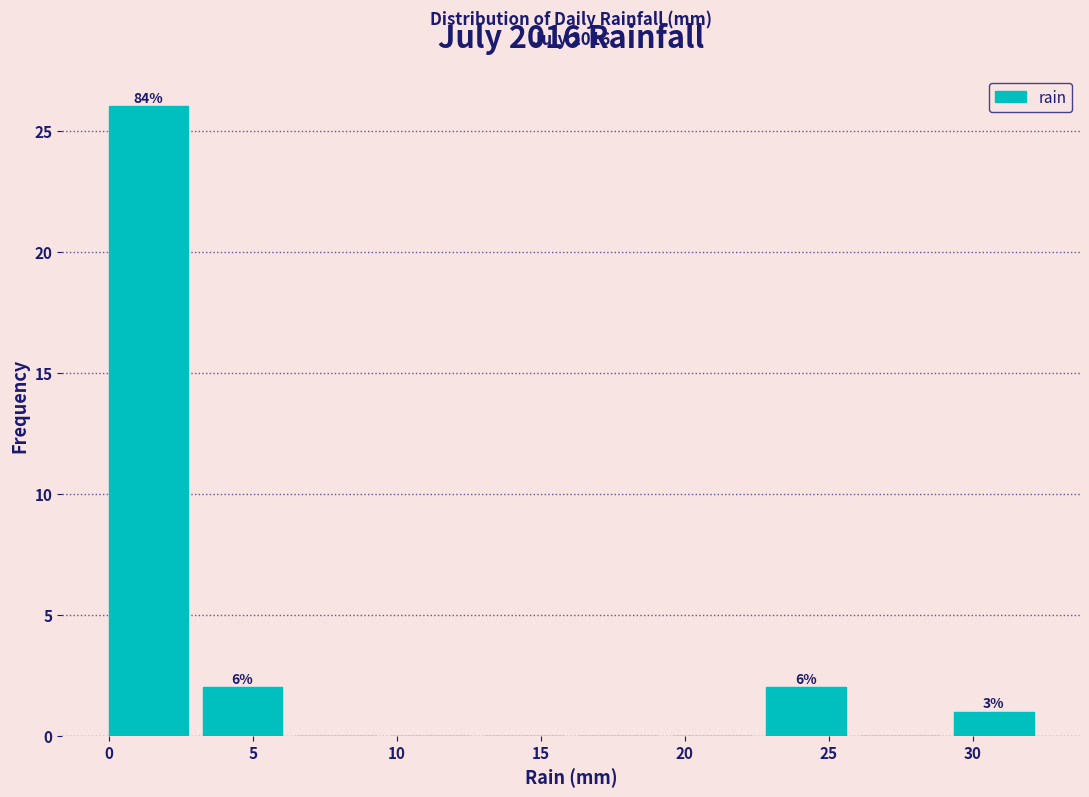

Over which range of the x-axis is the bar tallest?

0.0 to 3.5